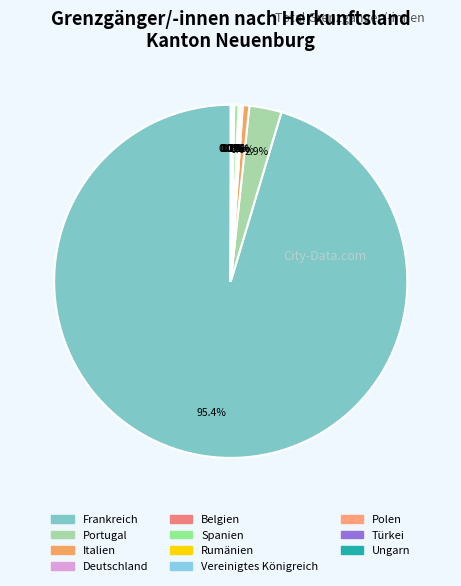

How many segments does this pie chart have?

11